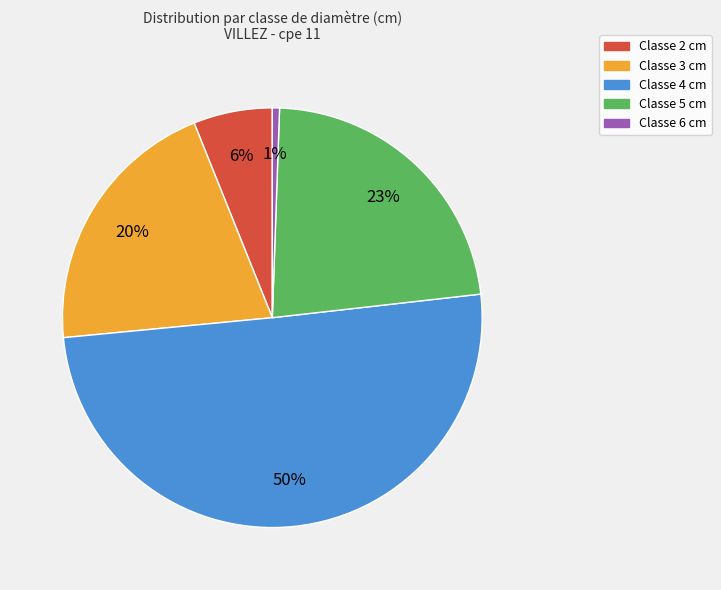

To the nearest percent, what is the average slice percentage?

20%